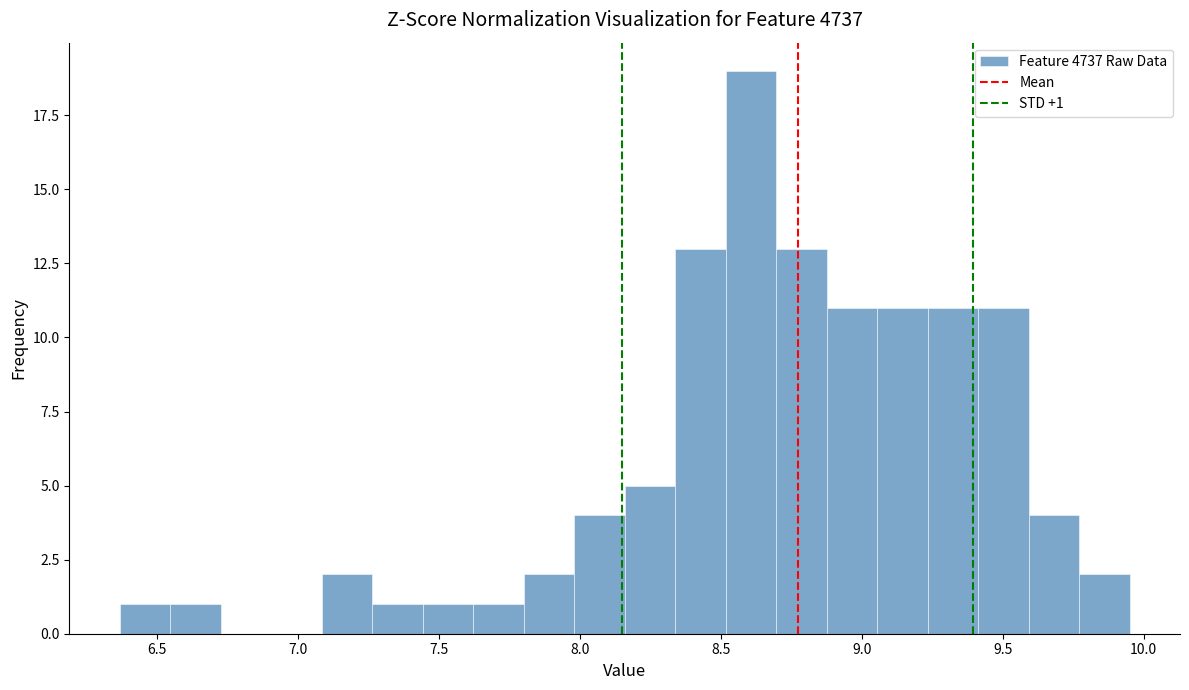

Read against the x-axis, roughly where is the centre of the tallest bar?

8.60